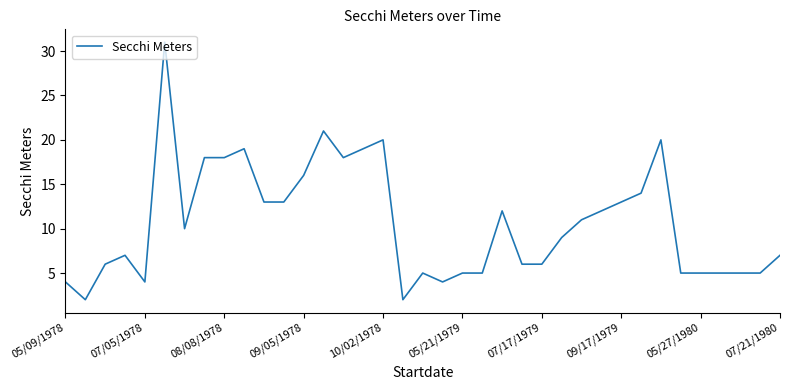

What is the maximum value shown in the chart?

31